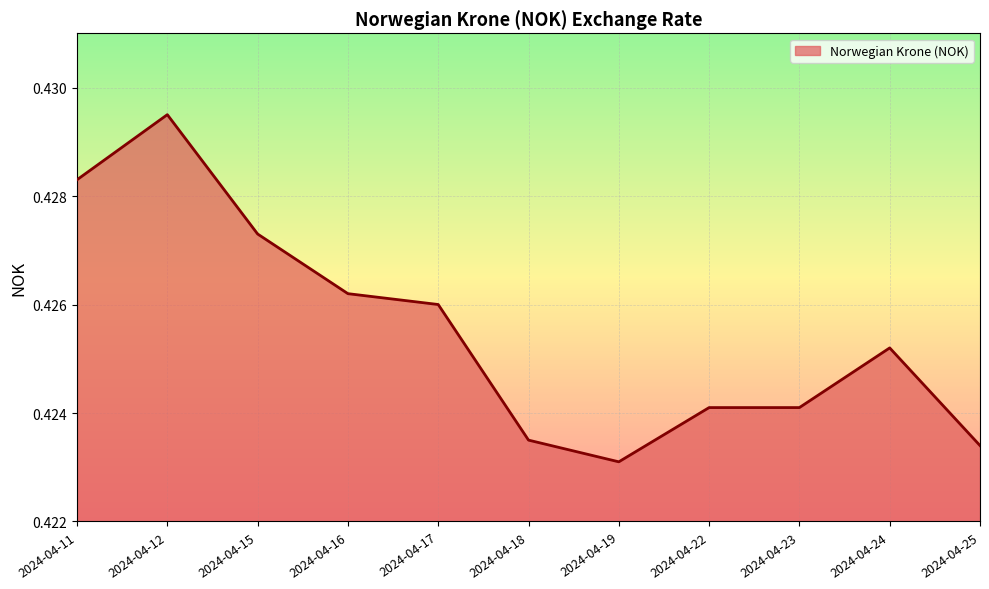

Which category has the lowest value across all series?

2024-04-19